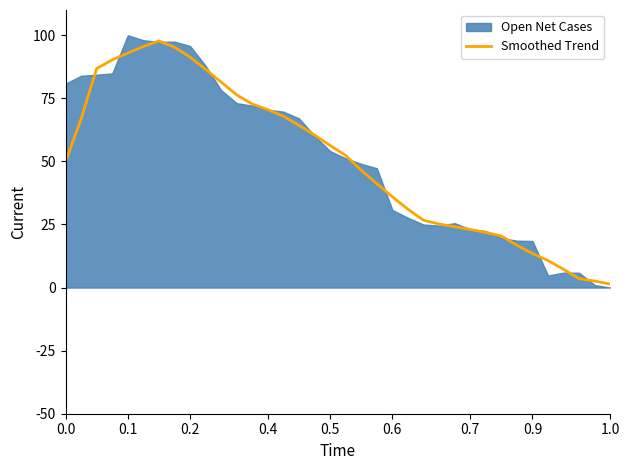

What is the label of the 28th point from the left?

27